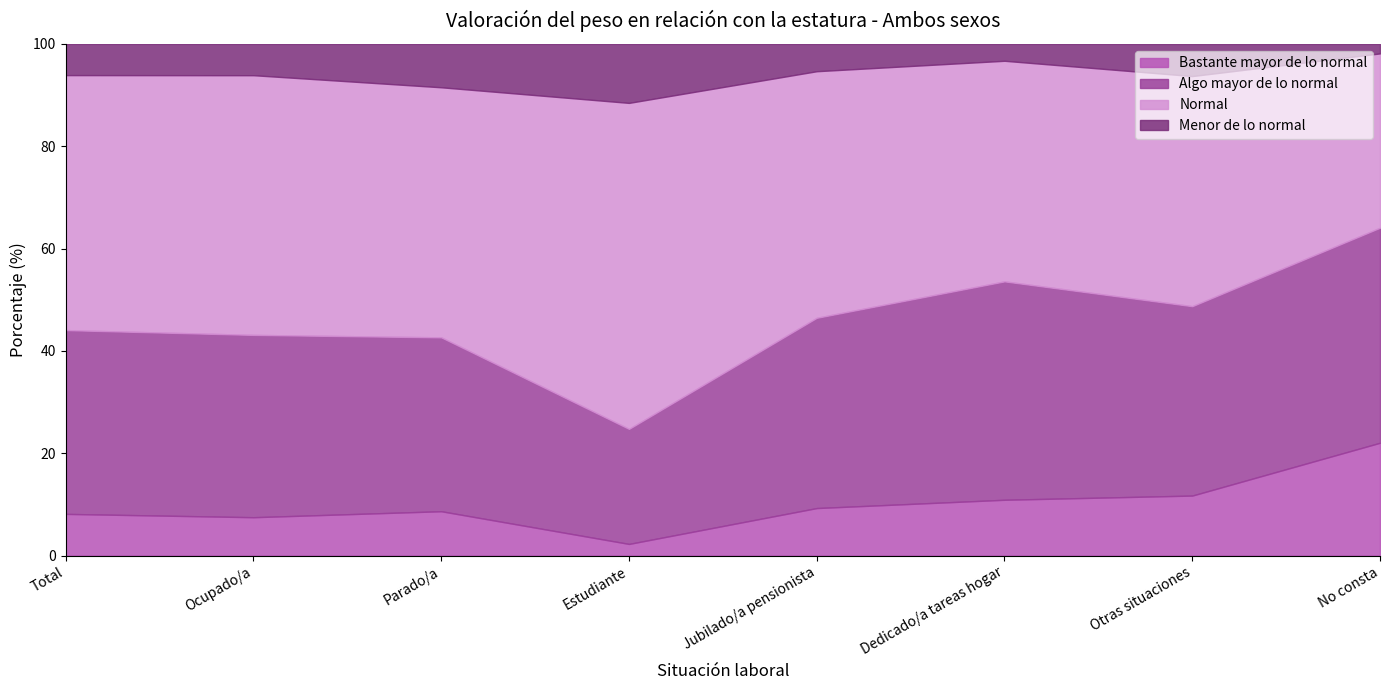

Rank the series at Total from lowest to highest value.

Menor de lo normal, Bastante mayor de lo normal, Algo mayor de lo normal, Normal